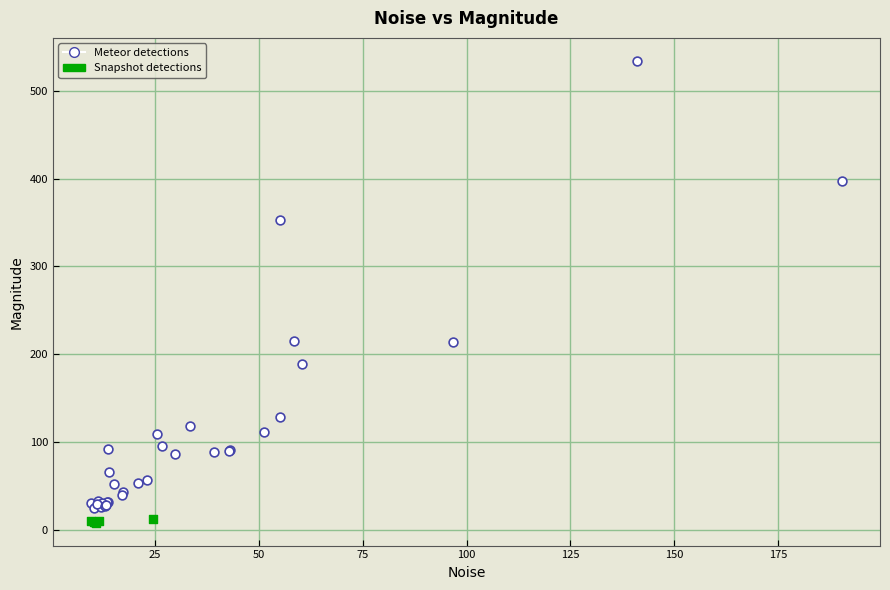

Which series has the widest spread of Y values?

Meteor detections